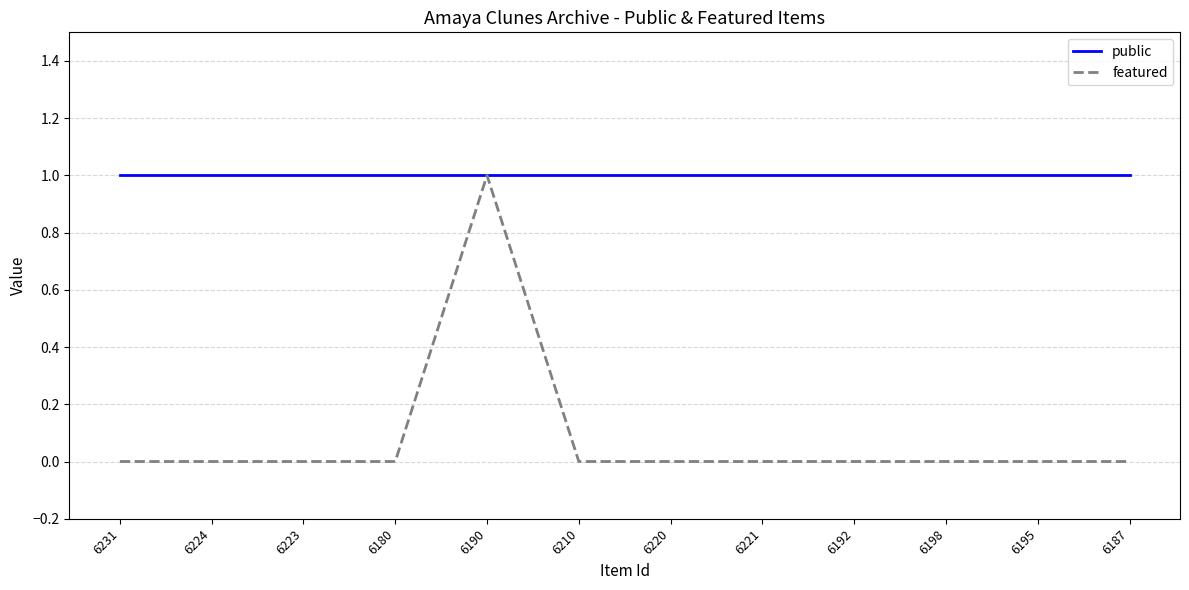

Does the chart have visible grid lines?

Yes